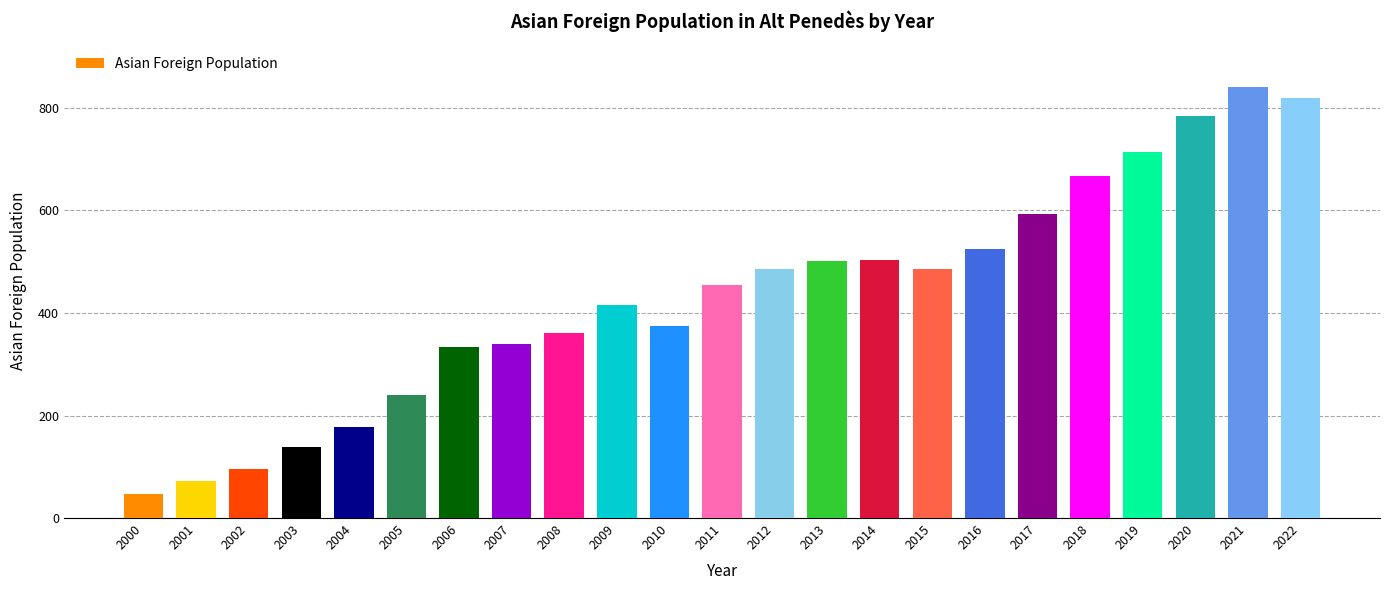

Is it true that the value at 2009 is 269?

False